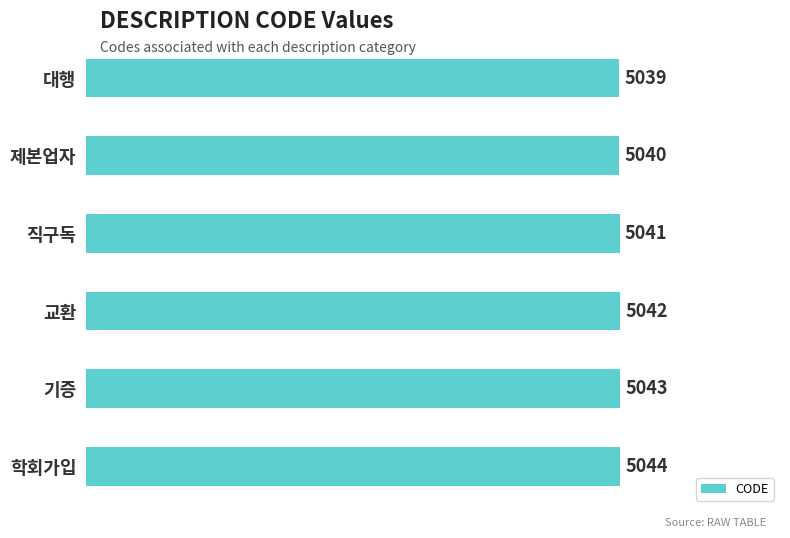

Are the bars horizontal?

Yes